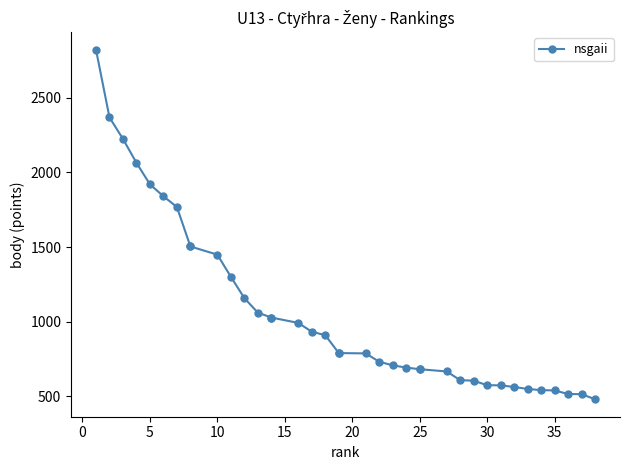

Count the number of values greater than 790.

18